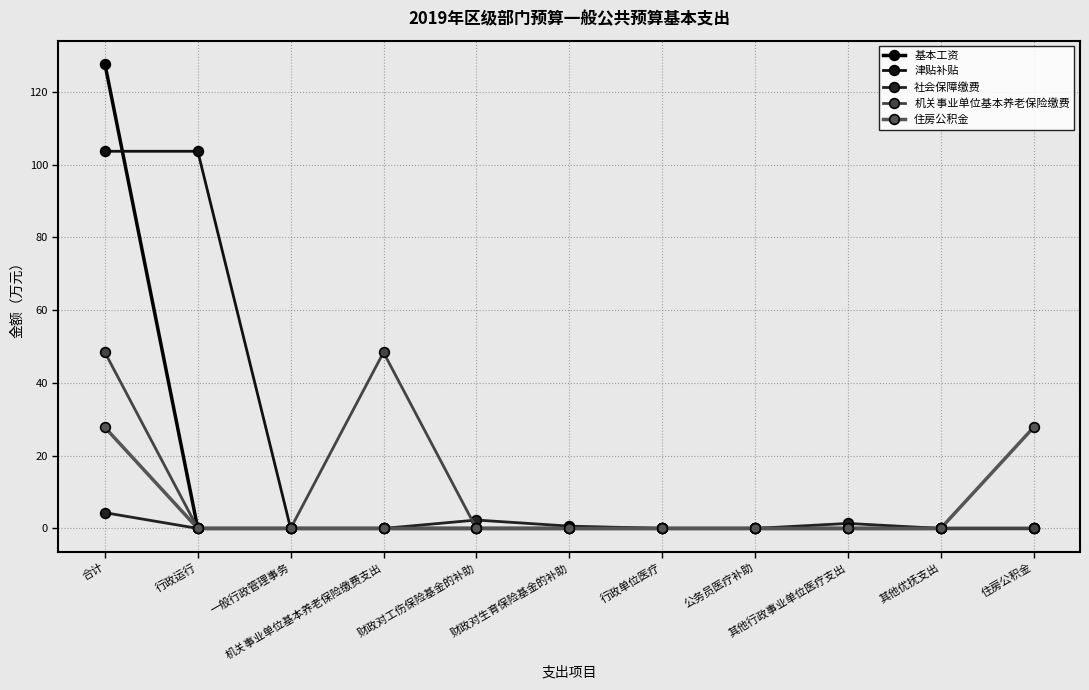

True or false: 基本工资 has more than 0 points higher than both neighbors.

False